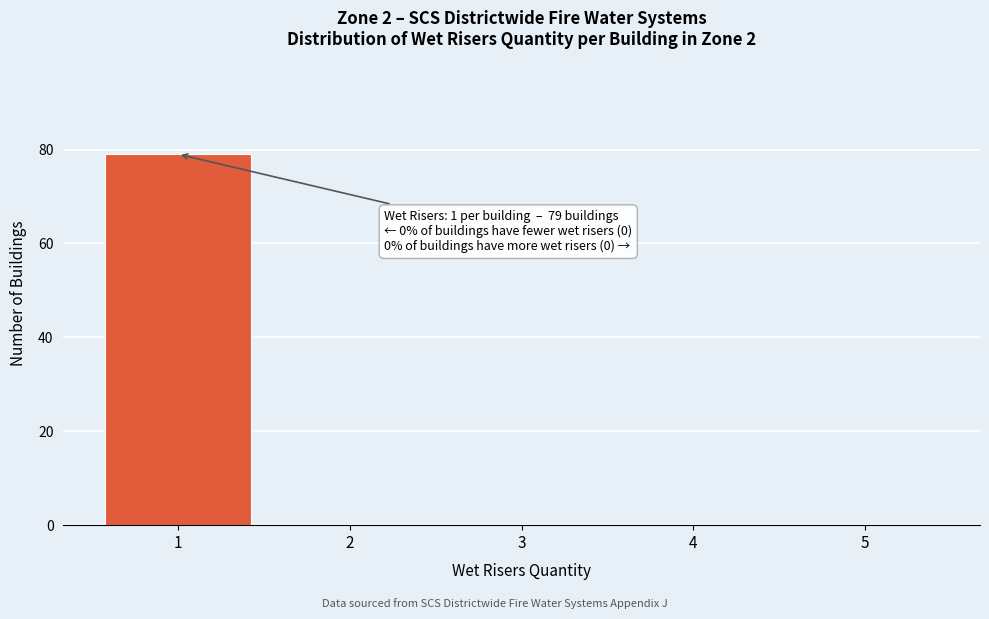

Over which range of the x-axis is the bar tallest?

0.5 to 1.5